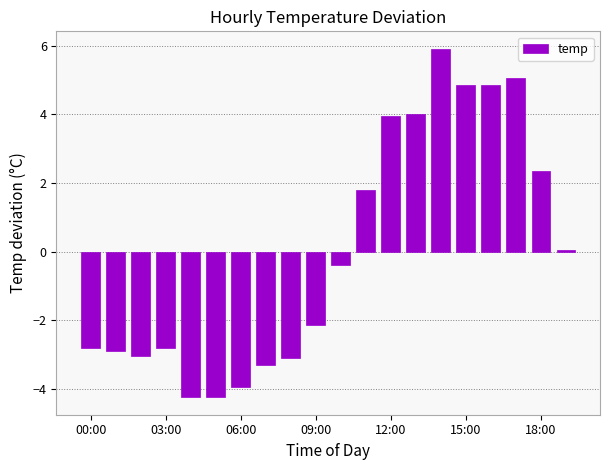

Are the bars horizontal?

No